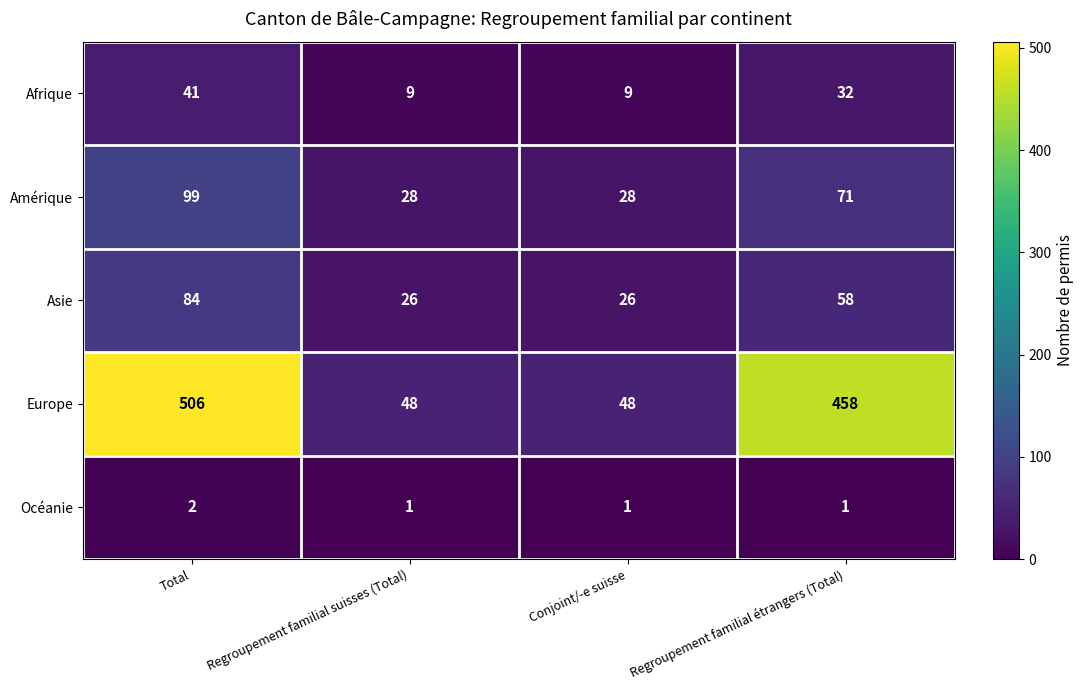

What is the difference between the second highest and minimum values in the Amérique series?

43